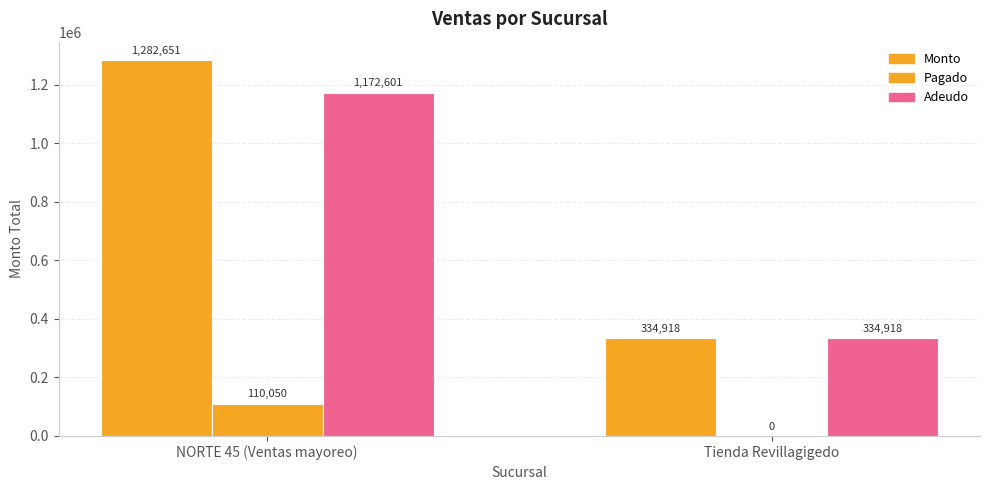

Between Tienda Revillagigedo and NORTE 45 (Ventas mayoreo), which is larger?

NORTE 45 (Ventas mayoreo)